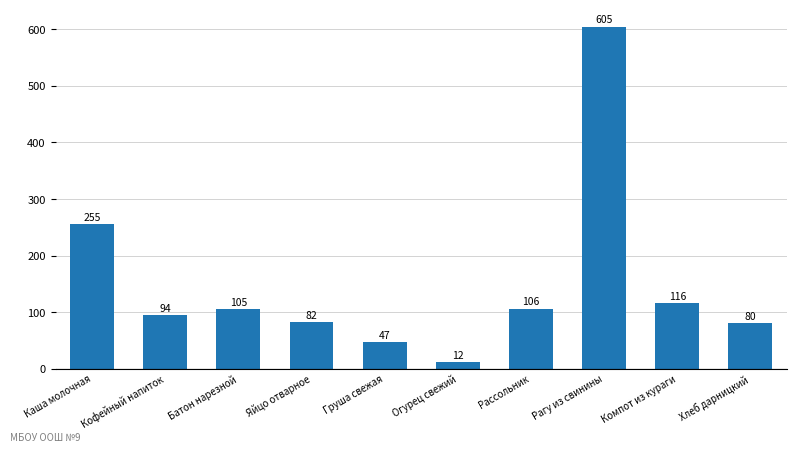

The value at Огурец свежий is 12. True or false?

True